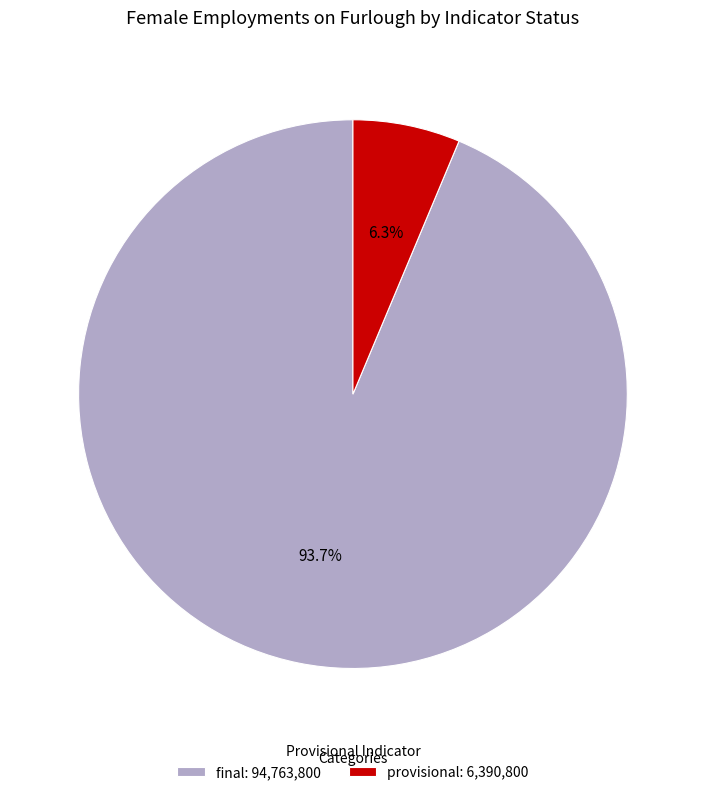

Combined, do final: 94,763,800 and provisional: 6,390,800 account for over 50%?

Yes